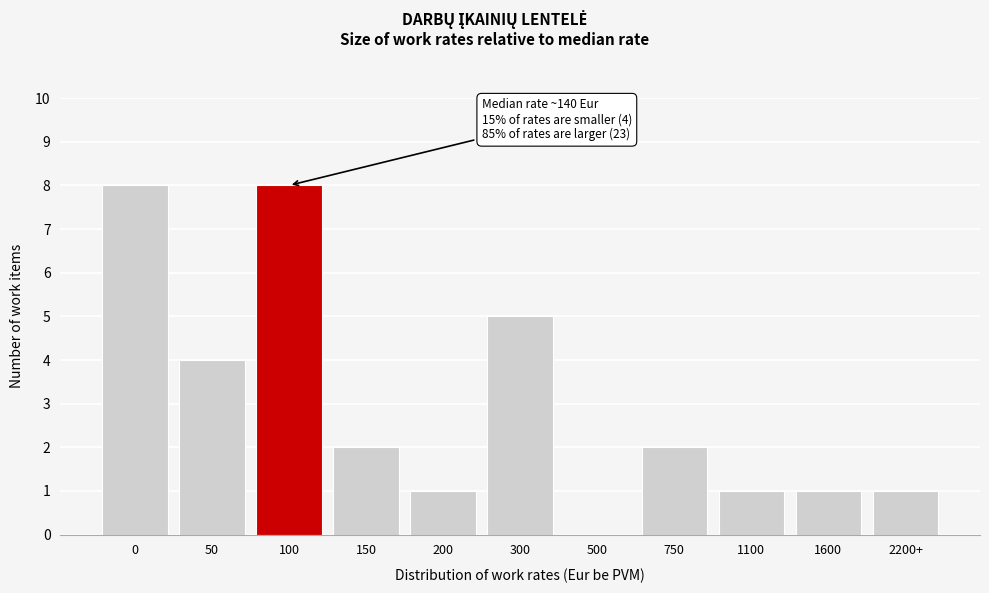

Reading left to right, transcribe all the data shown in this chart.

0=8	50=4	100=8	150=2	200=1	300=5	500=0	750=2	1100=1	1600=1	2200+=1